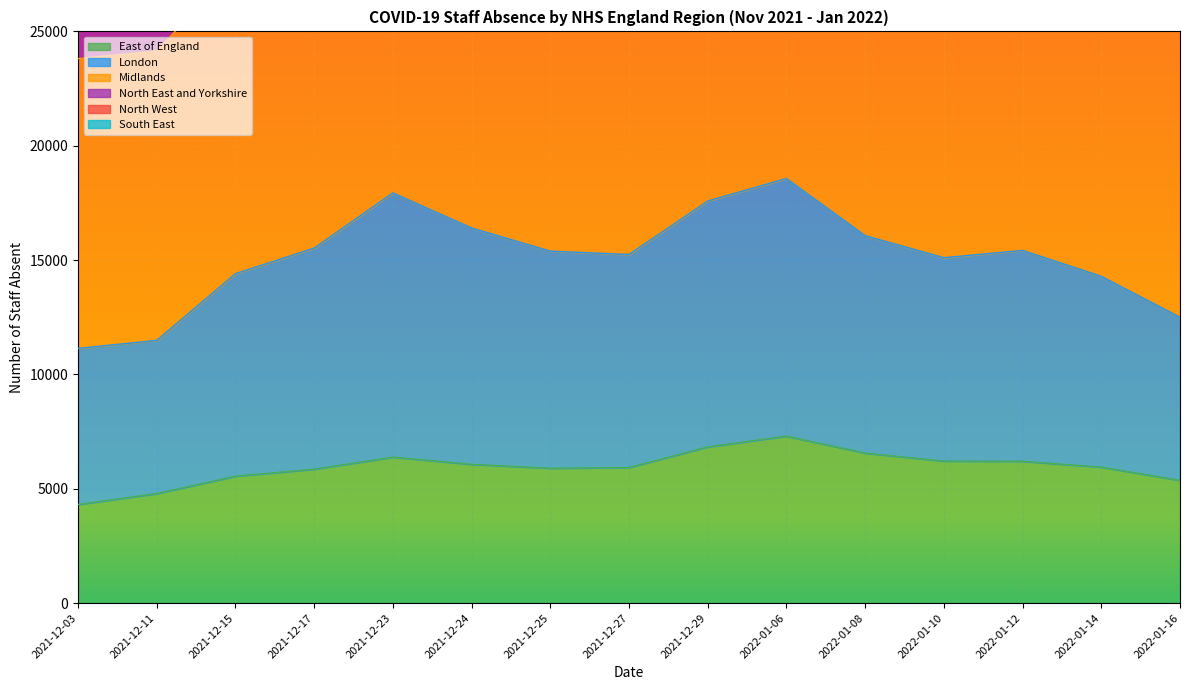

True or false: London and North East and Yorkshire intersect in this chart.

False